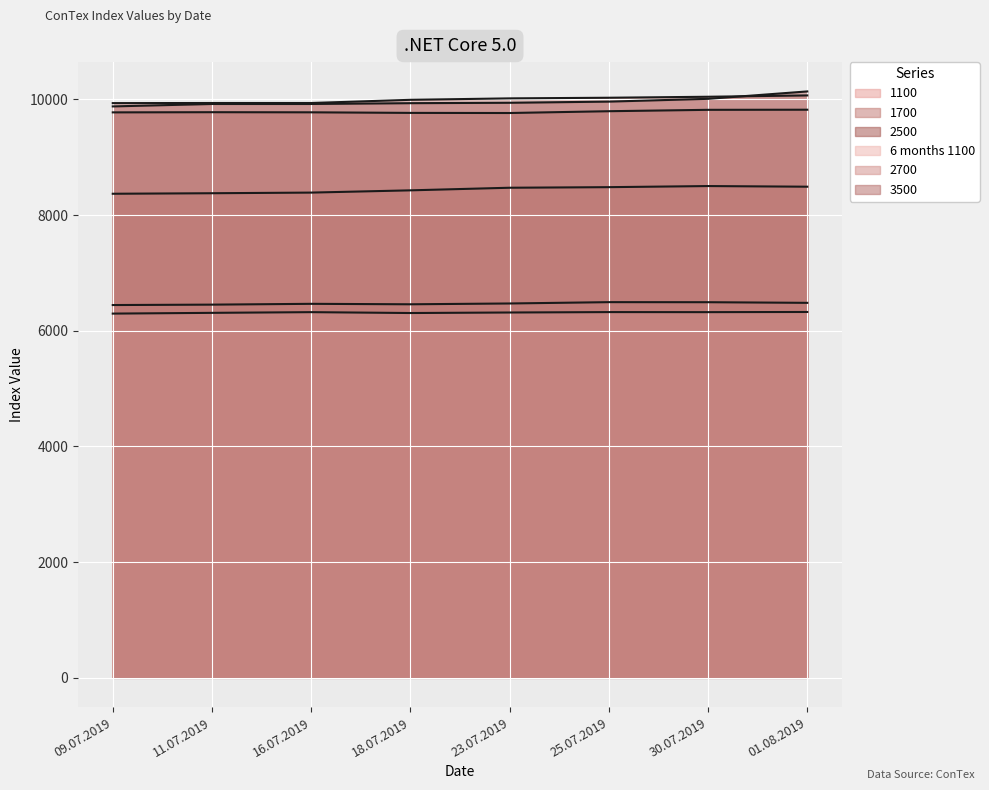

True or false: 1100 has a value of 6458 at 18.07.2019.

True